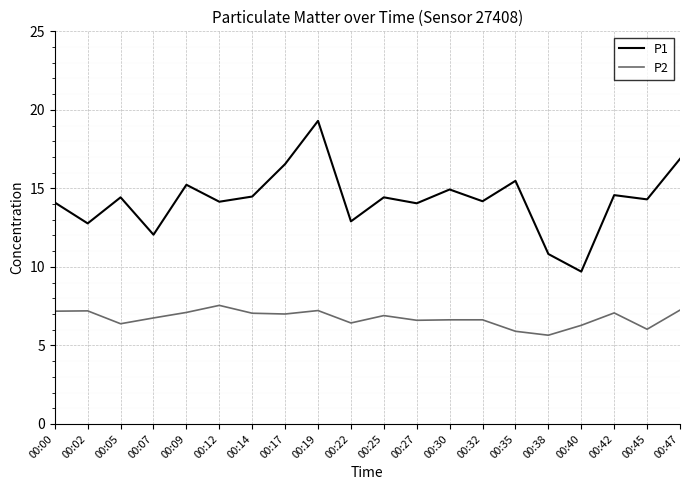

What is the highest value of the P1 series?

19.3